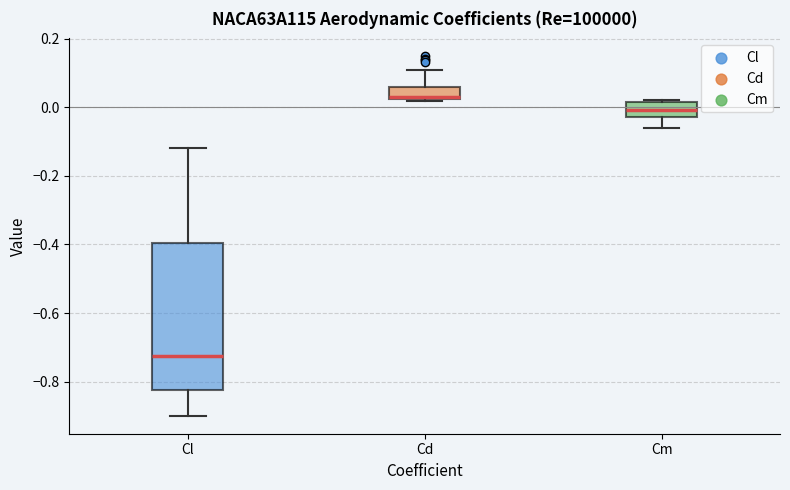

Which box's median line is the highest?

Cd